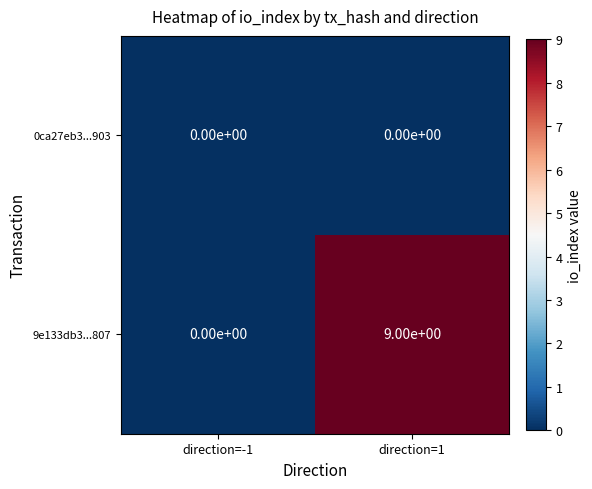

What is the maximum value shown in the chart?

9